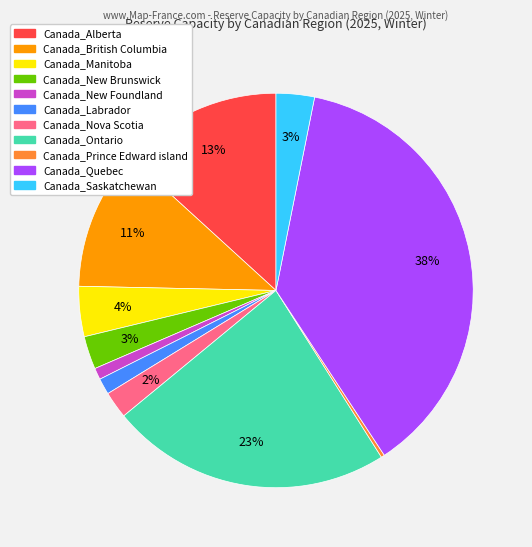

Between Canada_Prince Edward island and Canada_Alberta, which is larger?

Canada_Alberta